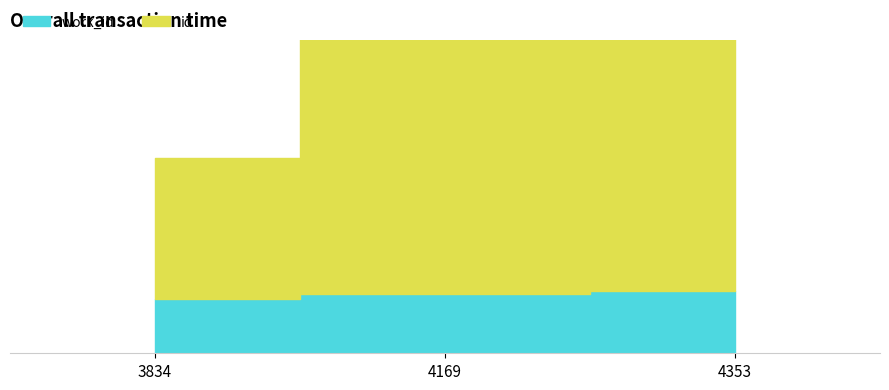

Where is id nearest to the value 14387?

4169